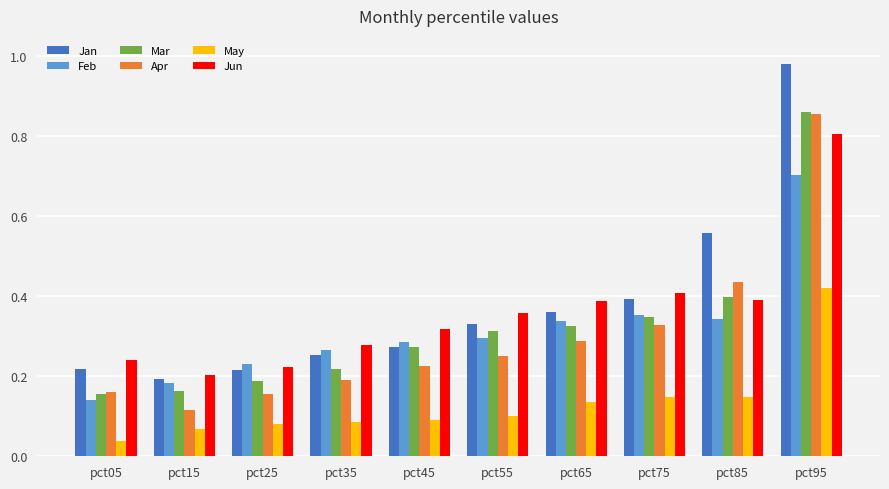

How many Jun values are between 0 and 1?

10